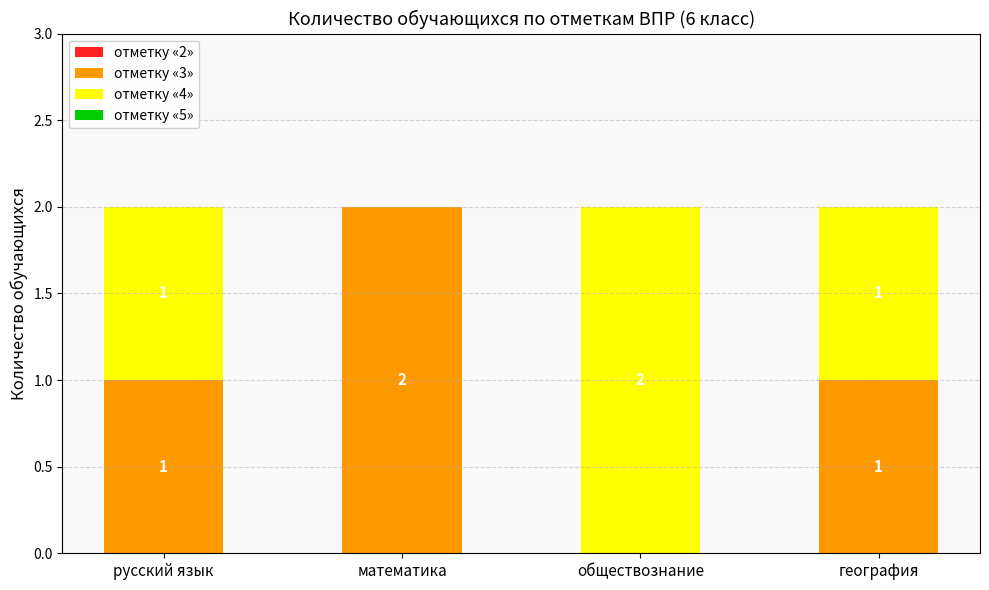

Count the number of categories in the chart.

4